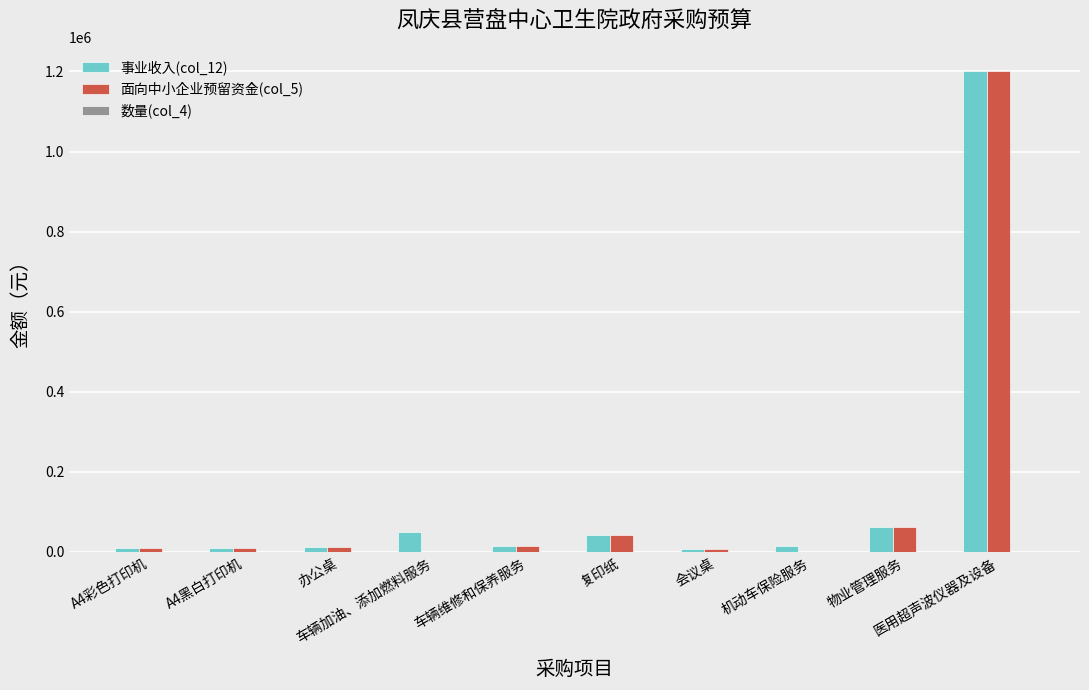

The 数量(col_4) series shows 5 at 会议桌. True or false?

False